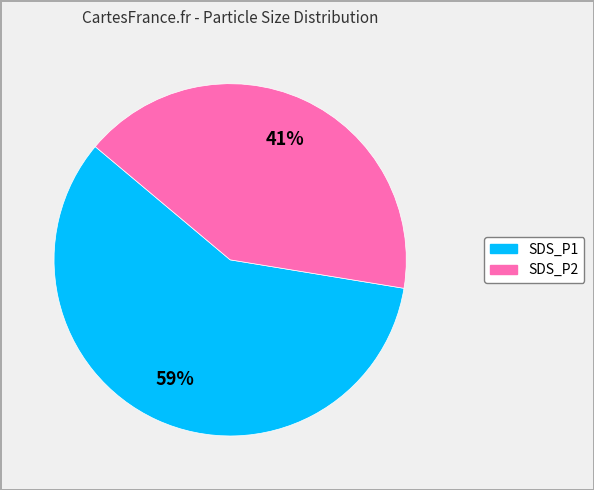

Which category has the smallest portion of the pie?

SDS_P2